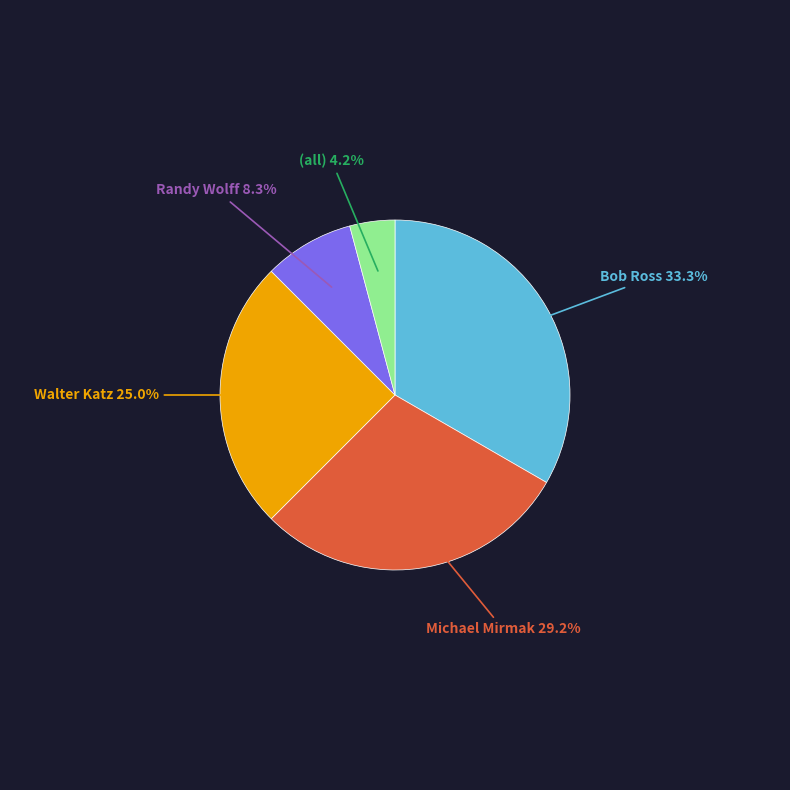

Is there any slice that represents more than half of the pie?

No